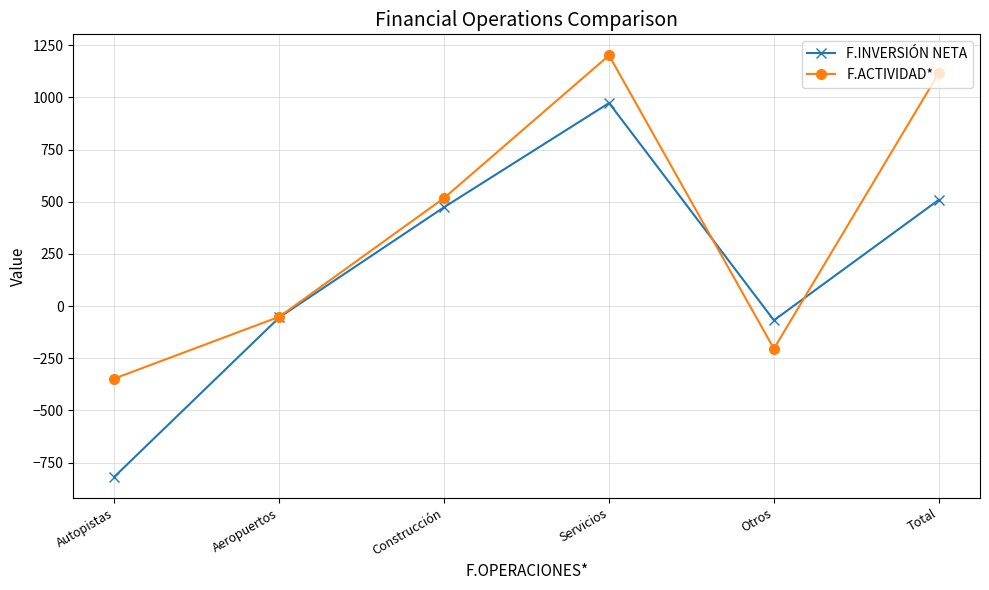

Reading right to left, extract all data points from this chart.

F.INVERSIÓN NETA: 509	-68	973	474	-54	-817
F.ACTIVIDAD*: 1116	-204	1201	518	-51	-347